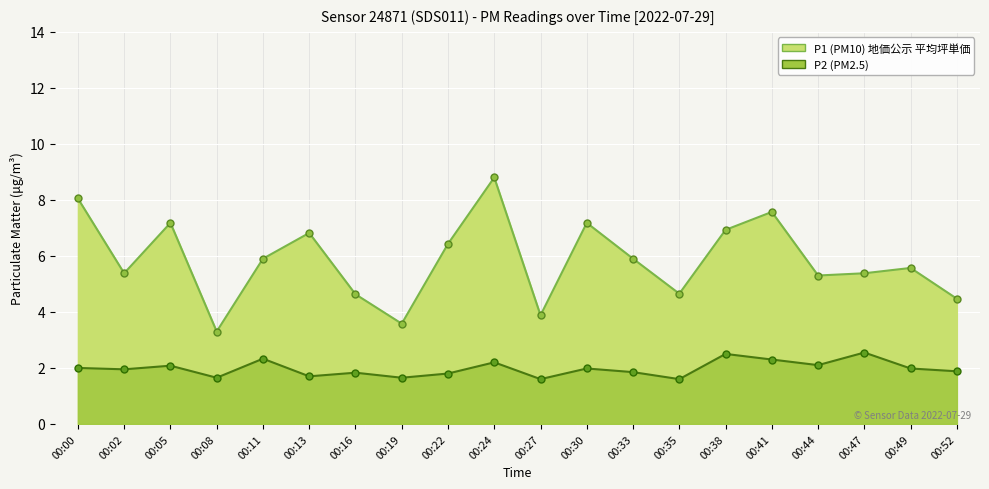

The value of P1 (PM10) at 00:00 is 5.1. True or false?

False